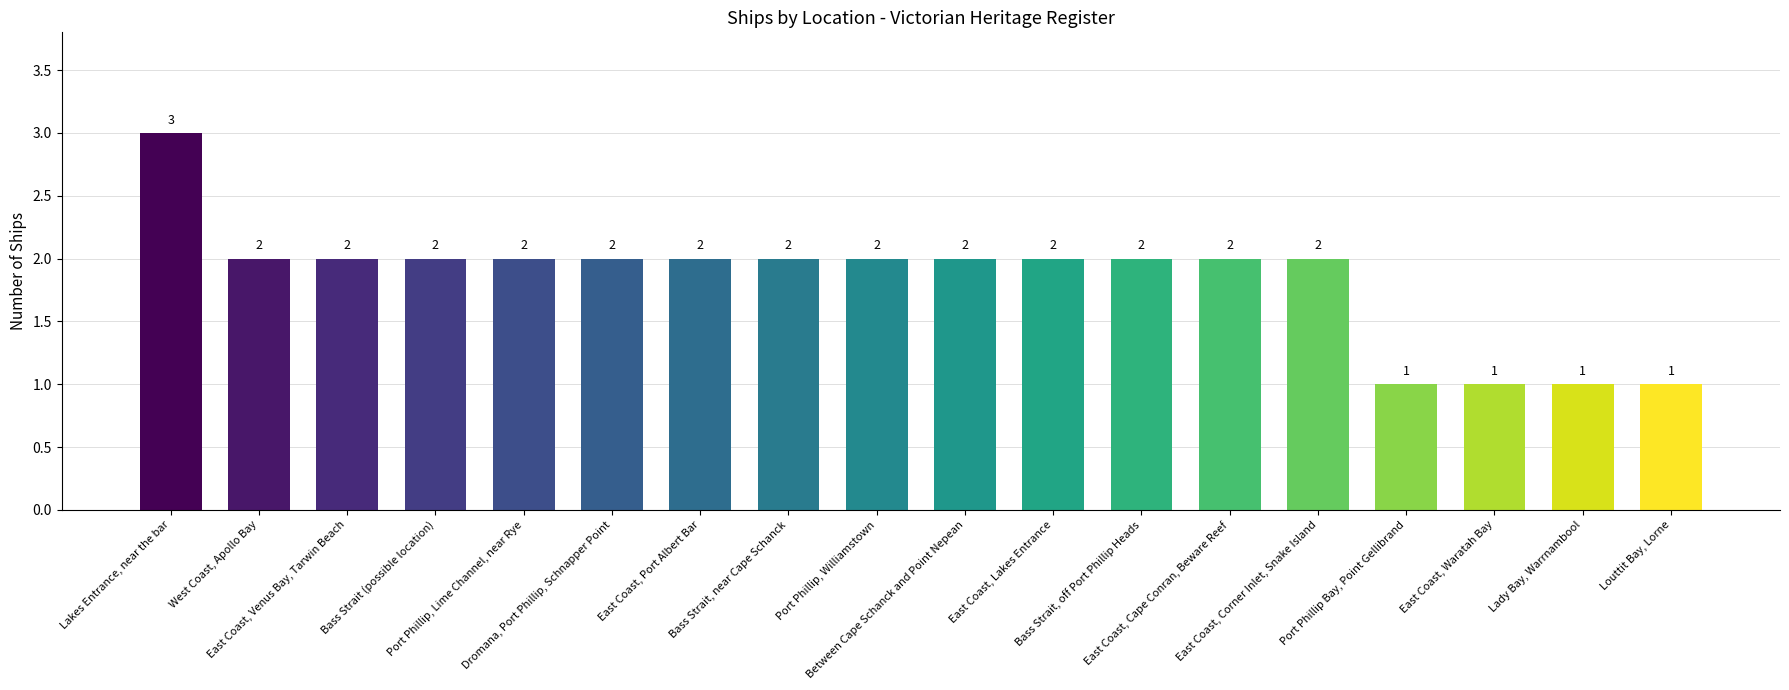

What is the label of the 12th bar from the right?

East Coast, Port Albert Bar